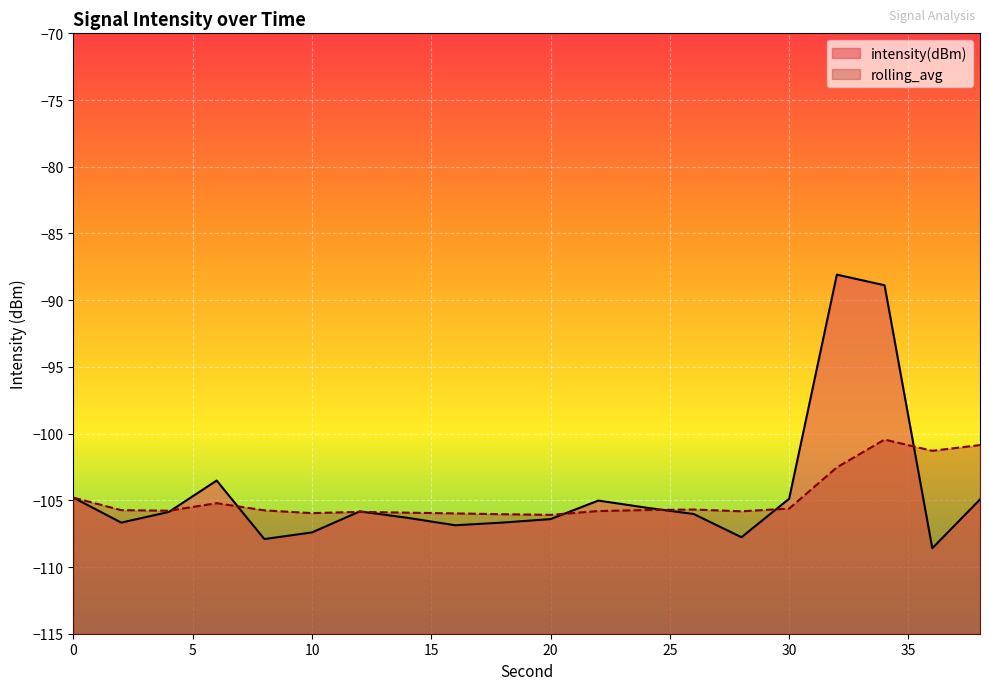

Which has a higher value, 32 or 12?

32